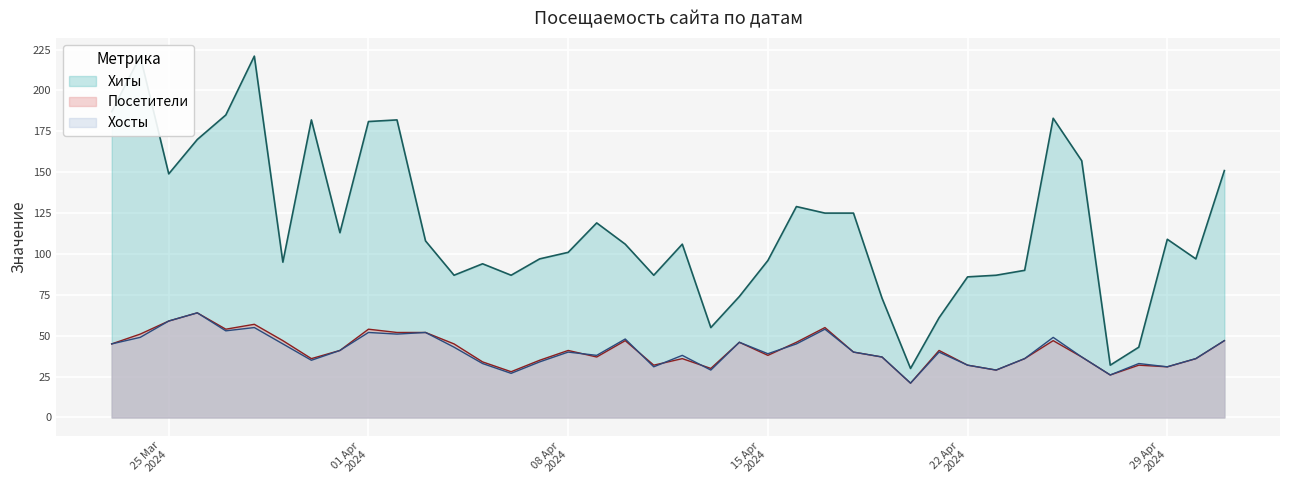

Is it true that Хиты equals 32 at 2024-05-01?

False